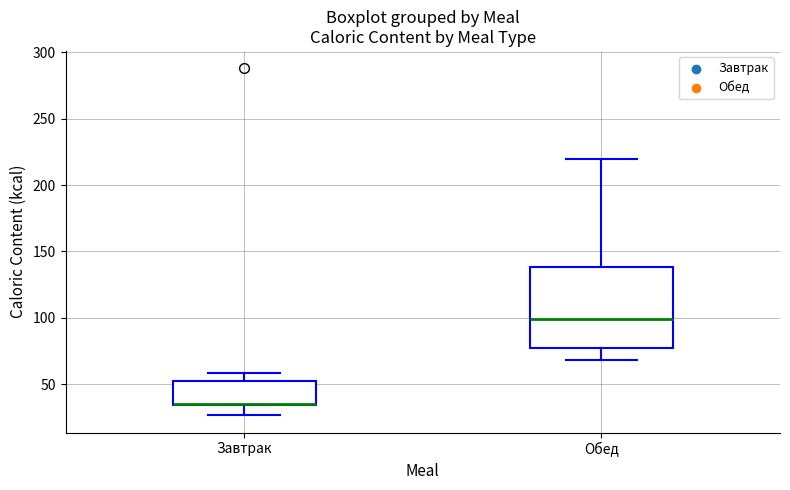

Reading left to right, transcribe this box plot: for each box, give where its median line is, the range the box spans, and where its two whiskers end, as read against the y-axis. The values are not printed on the chart, so give them approximately, as read against the axis.

Завтрак: median 35 (drawn on the box's lower edge), box 35 to 55, whiskers 25 to 60
Обед: median 100, box 75 to 140, whiskers 70 to 220